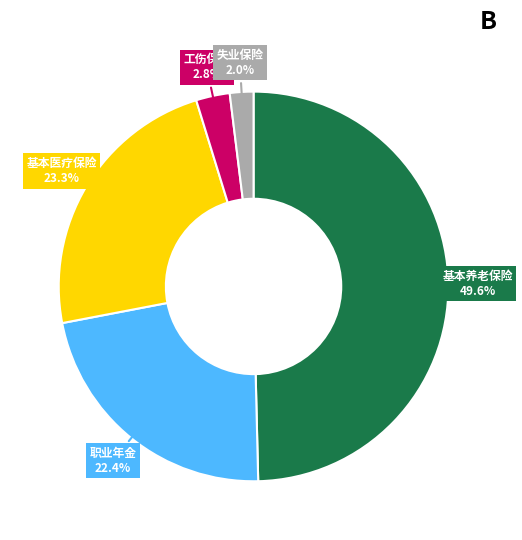

Approximately how many times larger is the value at 基本养老保险 compared to 职业年金?

2.2